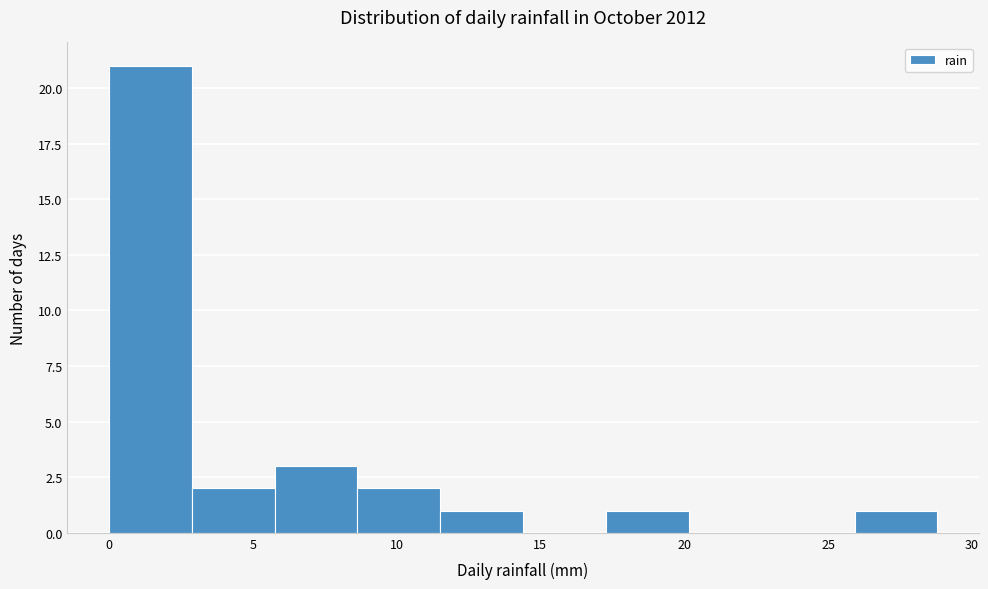

What is the height of the bar covering 11.5 to 14.5 on the x-axis? Neither the bar edges nor the heights are printed on the chart, so give them approximately, as read against the axes.

1